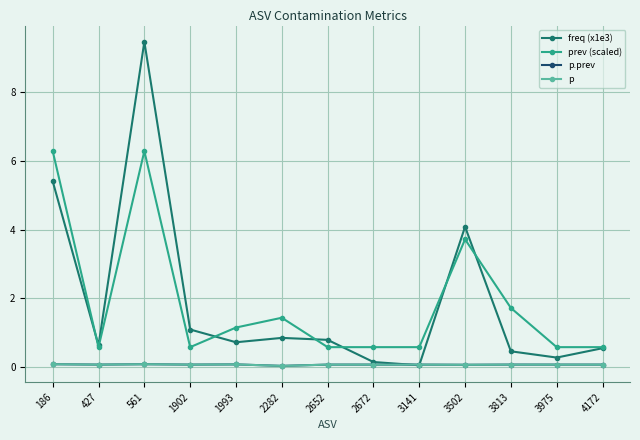

The p series shows 0.1 at 3502. True or false?

True